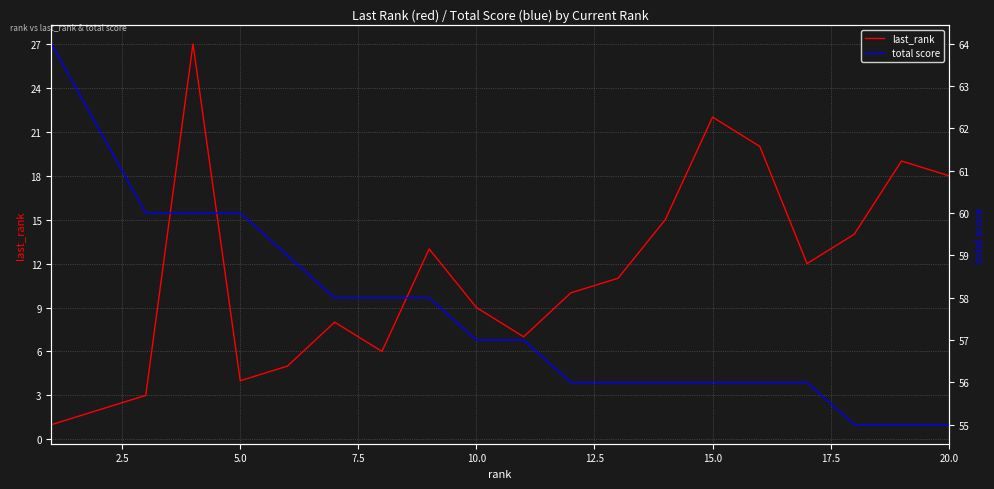

What are all the series names shown in the legend?

last_rank, total score